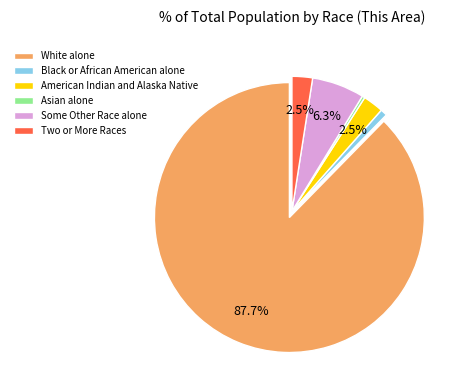

True or false: Some Other Race alone accounts for 6% of the total.

True